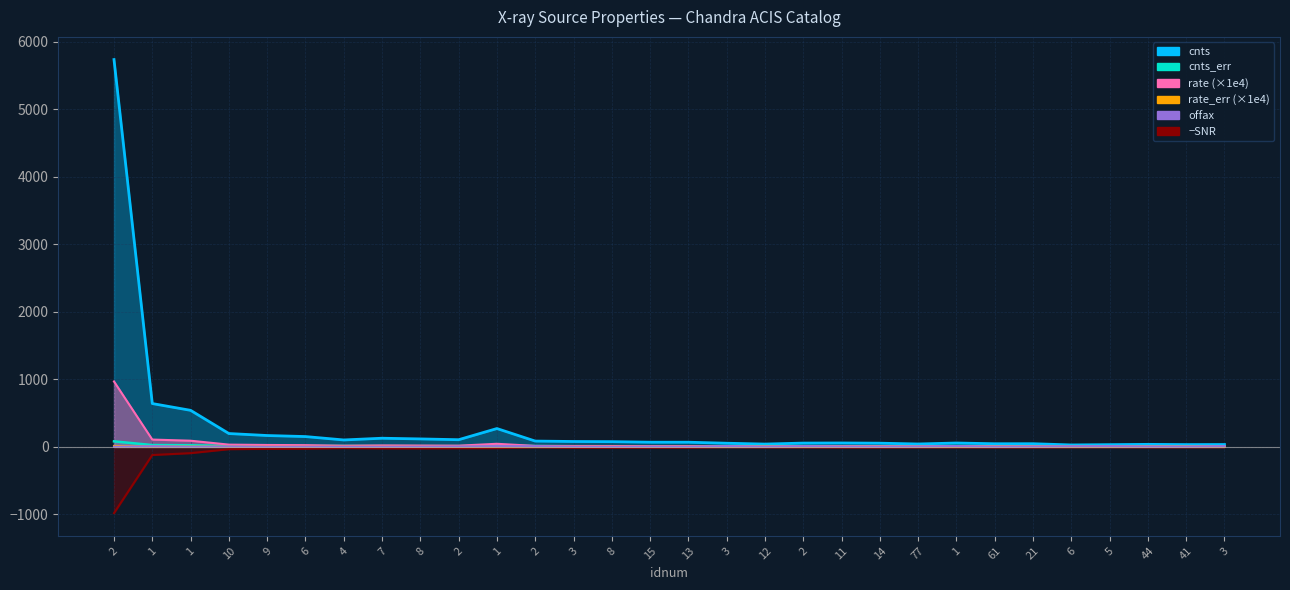

Which series has the largest range (max minus min)?

cnts